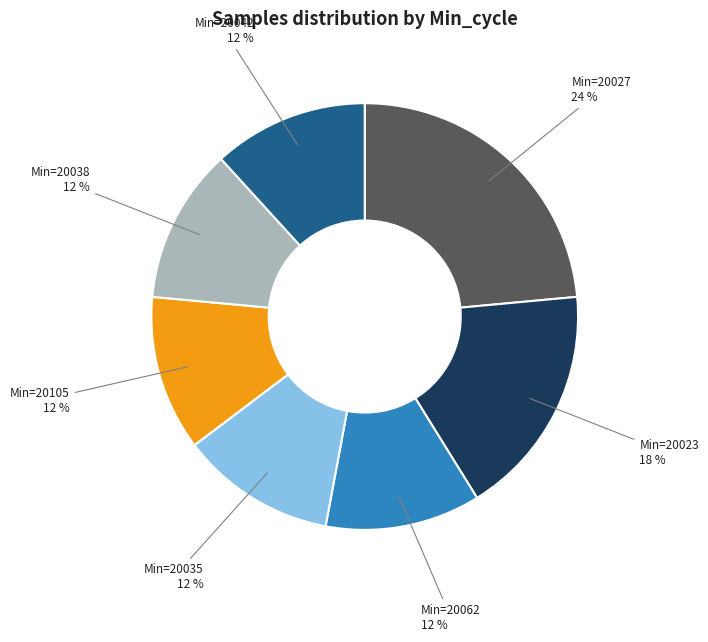

Does any single category account for the majority?

No